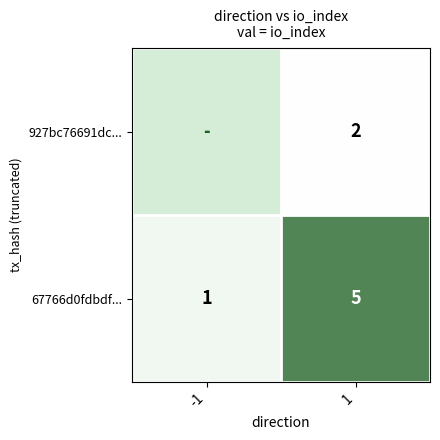

What is the difference between the 67766d0fdbdf... values at 1 and -1?

4